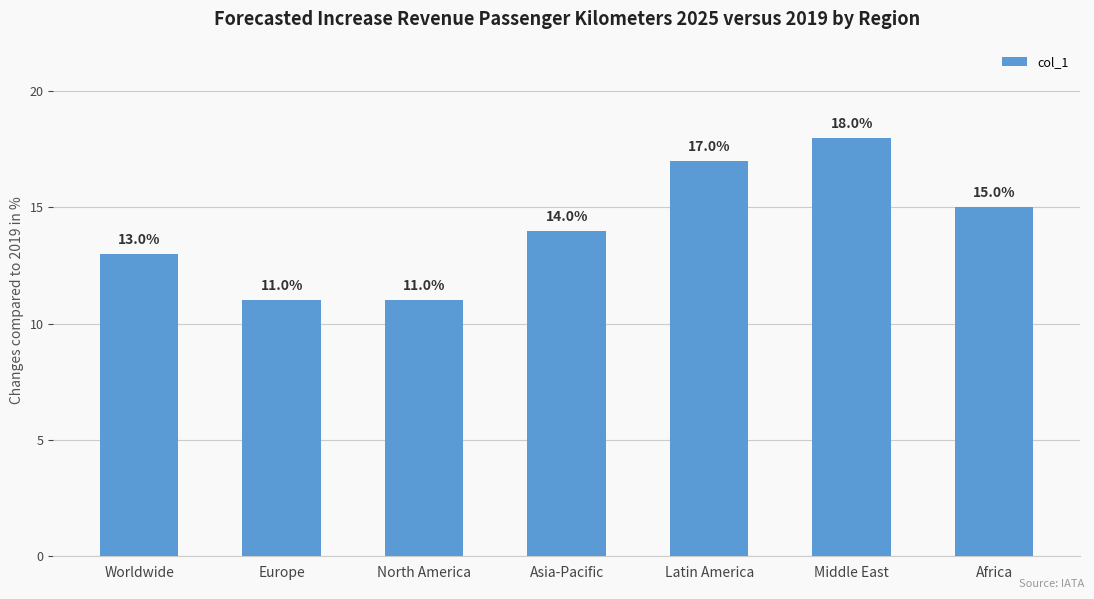

What is the smallest value displayed?

11